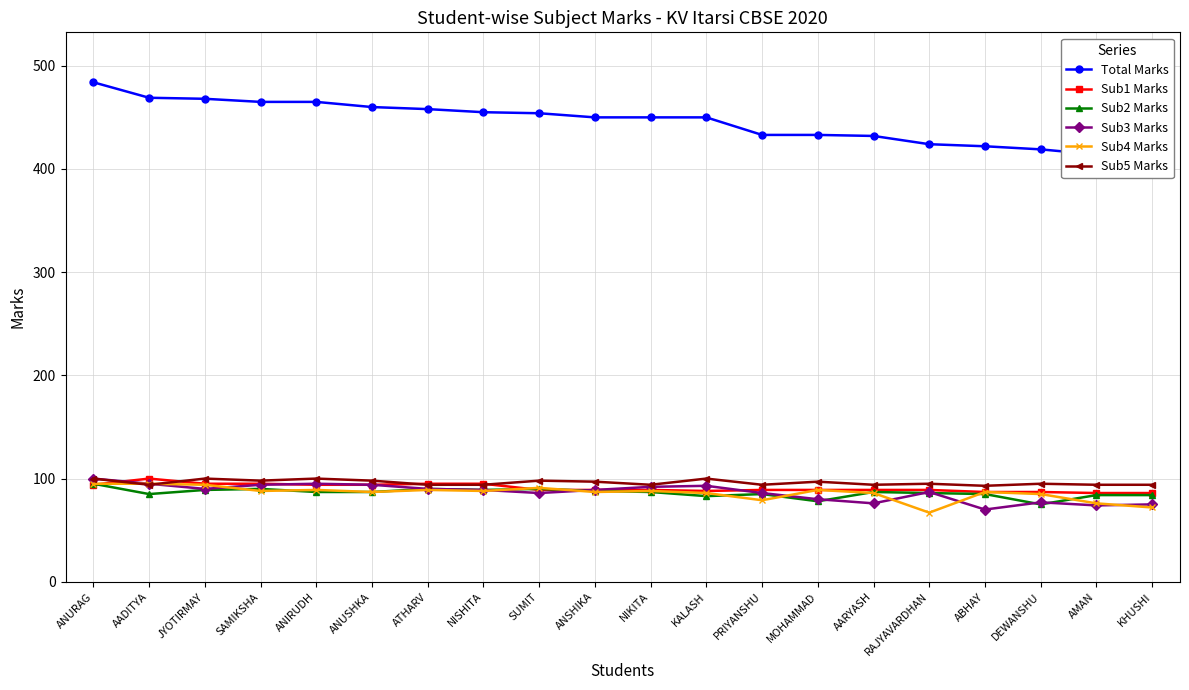

What is the sum of all Sub5 Marks values?

1923